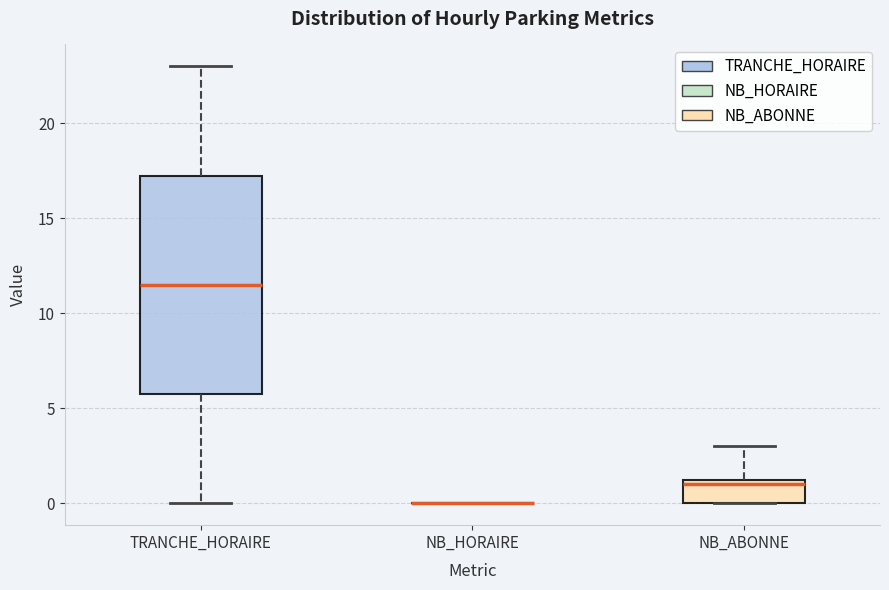

Reading left to right, transcribe this box plot: for each box, give where its median line is, the range the box spans, and where its two whiskers end, as read against the y-axis. The values are not printed on the chart, so give them approximately, as read against the axis.

TRANCHE_HORAIRE: median 11.5, box 6.0 to 17.5, whiskers 0.0 to 23.0
NB_HORAIRE: box collapsed to a line at 0.0, whiskers 0.0 to 0.0
NB_ABONNE: median 1.0, box 0.0 to 1.5, whiskers 0.0 to 3.0